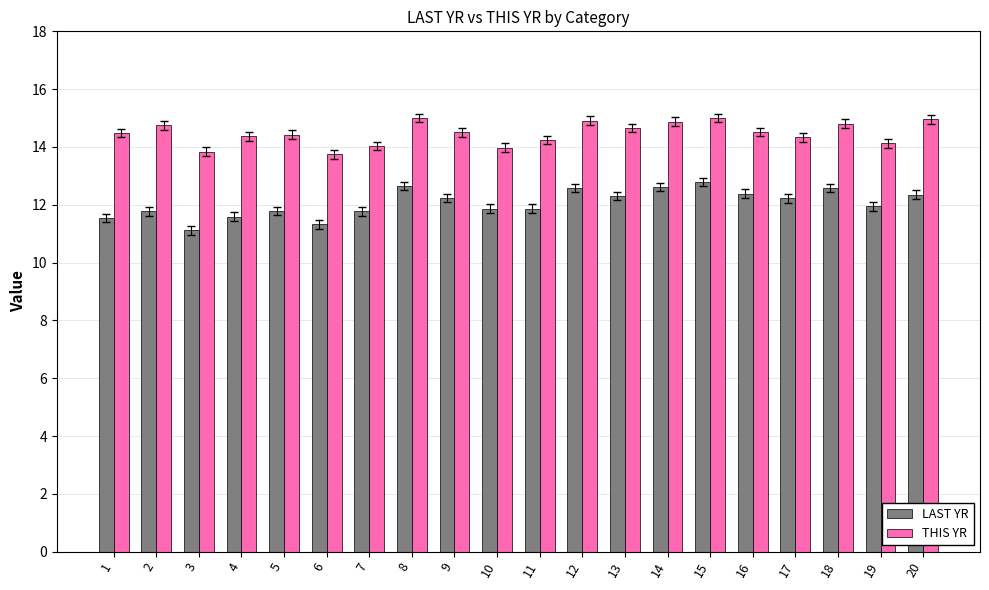

Read the THIS YR value at 4.

14.4